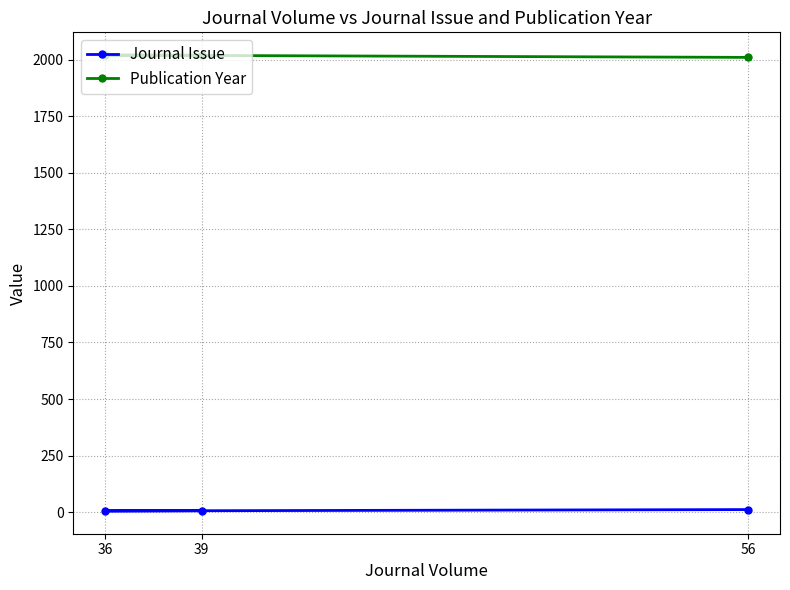

What is the difference between the maximum and second lowest values in the Journal Issue series?

5